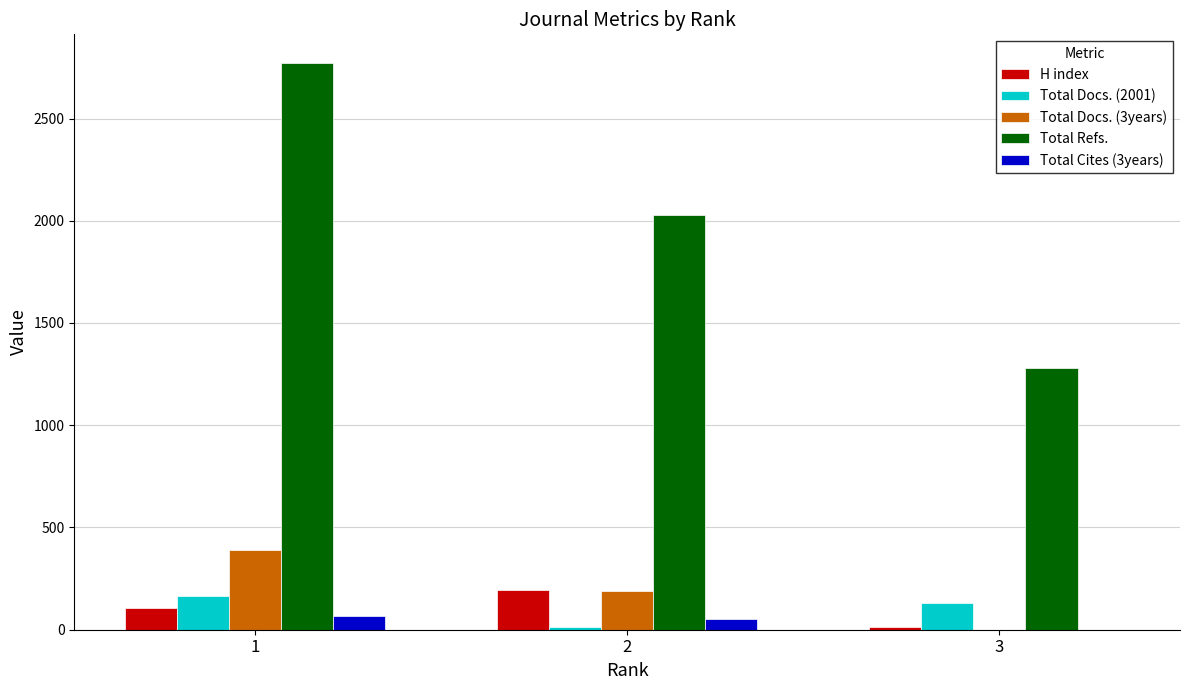

Between 2 and 3, which series saw the biggest shift?

Total Refs.